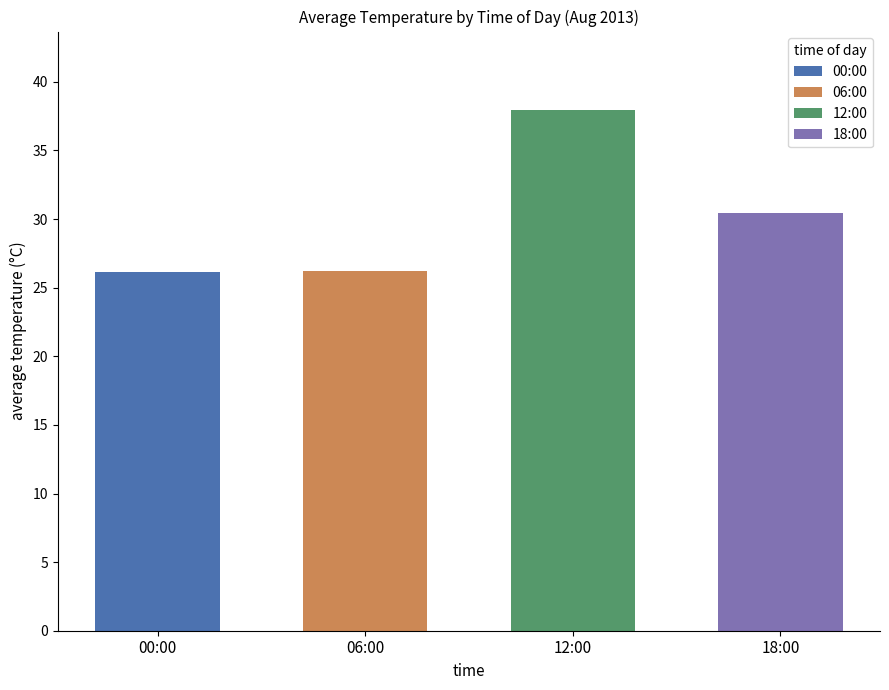

Count the number of data series in this chart.

4